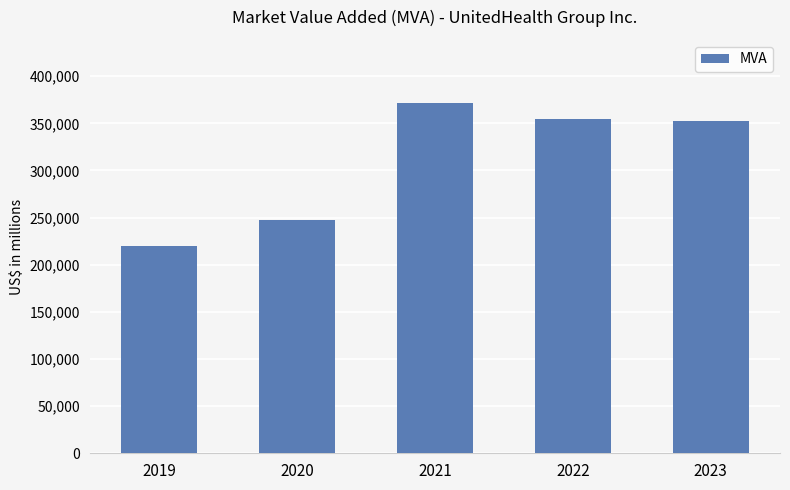

Is it true that the value at 2023 is 352540?

True